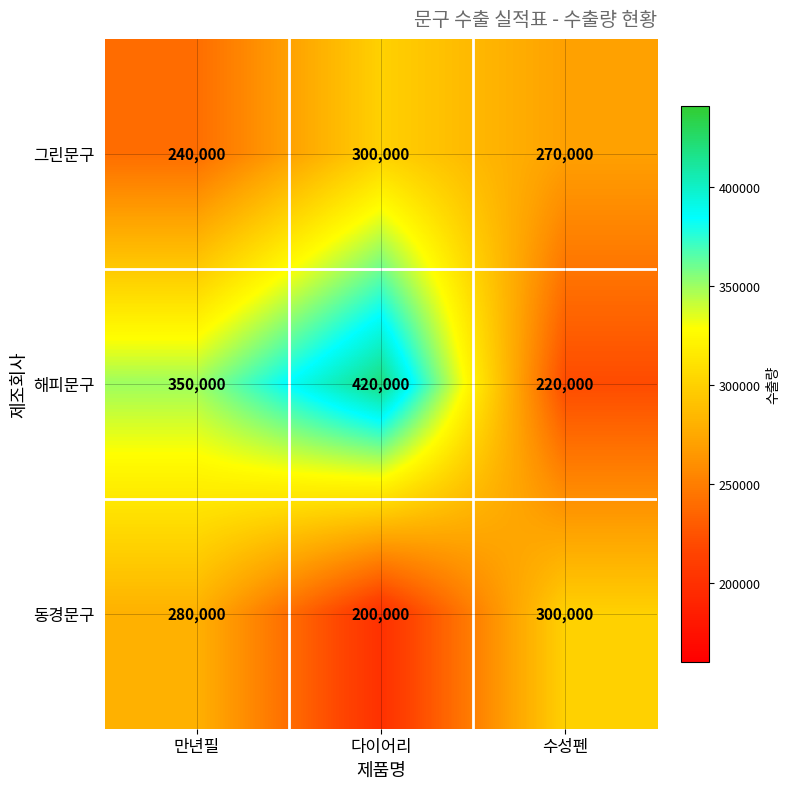

What is the approximate value of 동경문구 at 수성펜?

300000